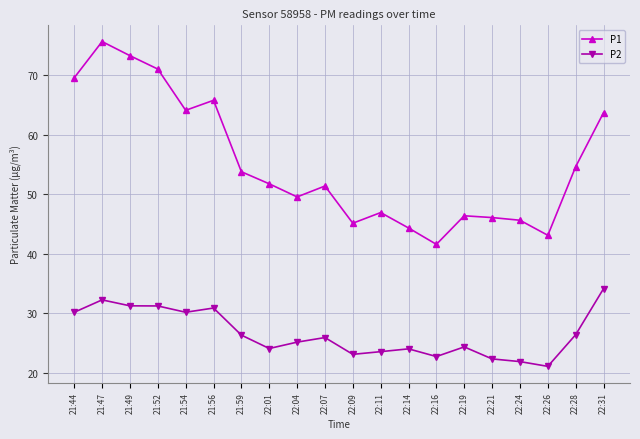

Which series has the largest total across all categories?

P1